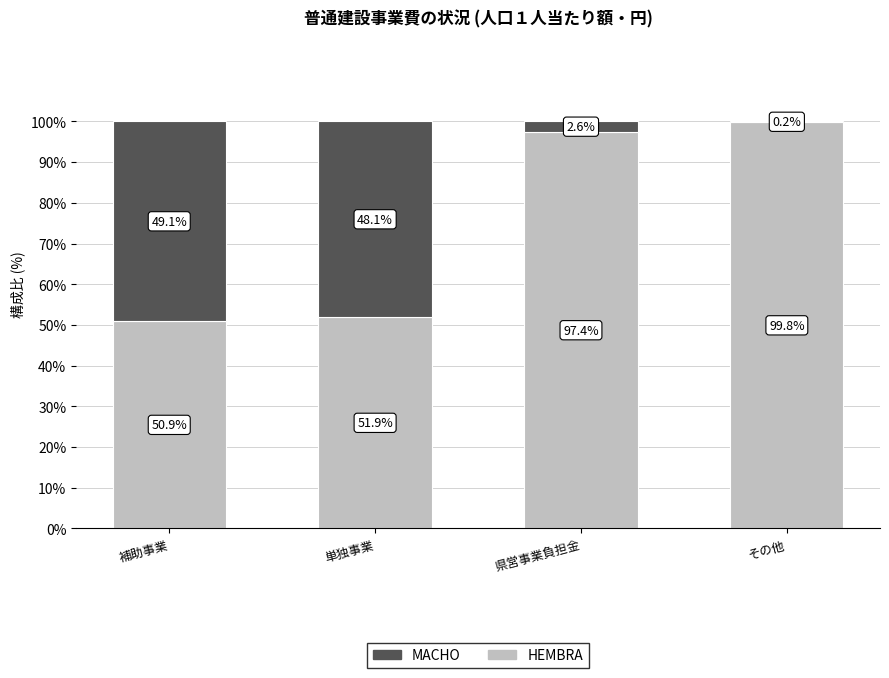

What is the difference between the HEMBRA values at 単独事業 and その他?

47.9